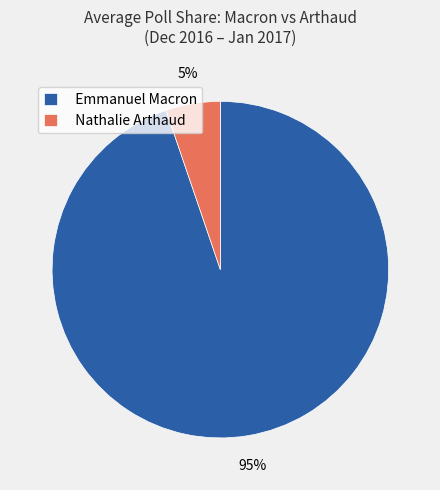

Count the number of slices in the pie.

2